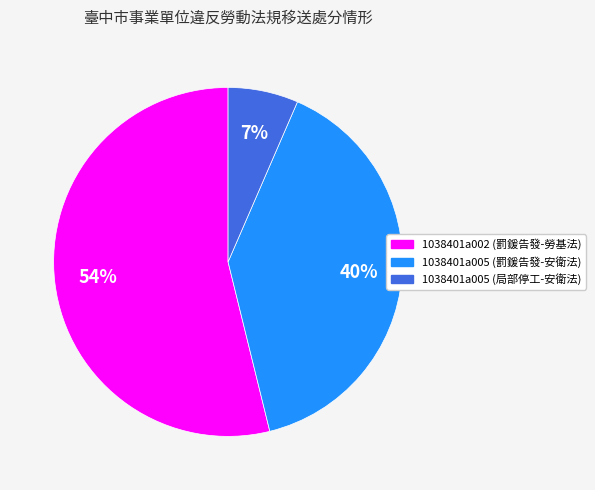

To the nearest percent, what is the average slice percentage?

33%